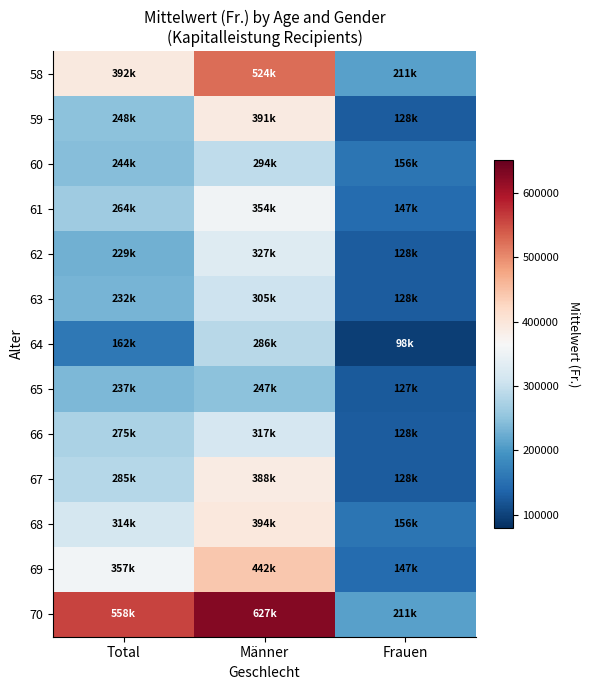

Reading left to right, transcribe all the data shown in this chart.

58: Total=391947.1	Männer=524394.7	Frauen=210504.6
59: Total=248245.3	Männer=391361.7	Frauen=128210.8
60: Total=244369.7	Männer=293584.4	Frauen=155851.5
61: Total=264460.1	Männer=354284.3	Frauen=146624.5
62: Total=228629.7	Männer=327224.2	Frauen=128400.3
63: Total=231707.1	Männer=304899.2	Frauen=128400.3
64: Total=161752.6	Männer=286034.3	Frauen=97721.5
65: Total=237309.0	Männer=247215.7	Frauen=126710.8
66: Total=274719.0	Männer=316739.0	Frauen=128210.8
67: Total=284709.2	Männer=388135.3	Frauen=128400.3
68: Total=314172.0	Männer=394227.6	Frauen=155851.5
69: Total=356753.5	Männer=441502.2	Frauen=146624.5
70: Total=558447.4	Männer=627025.0	Frauen=210504.6